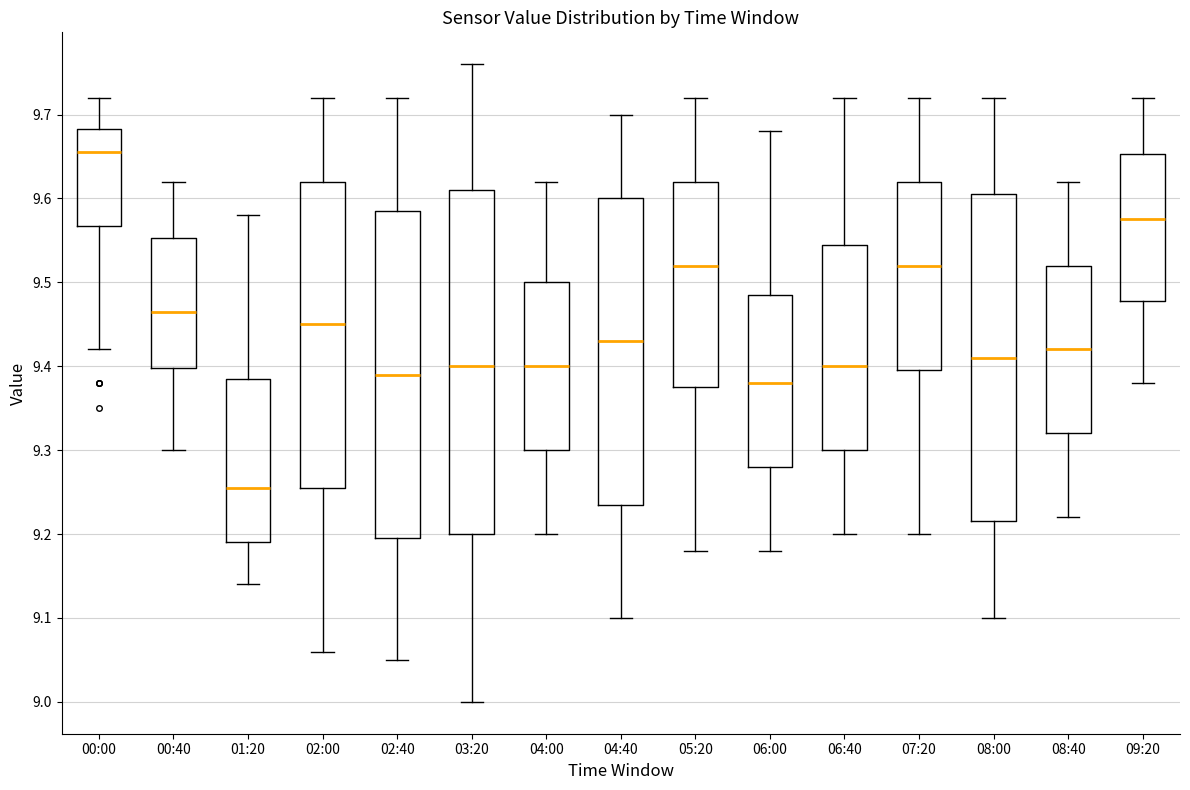

Where is the upper edge of the box for 02:00 on the y-axis? The values are not printed on the chart, so give them approximately, as read against the axis.

9.62